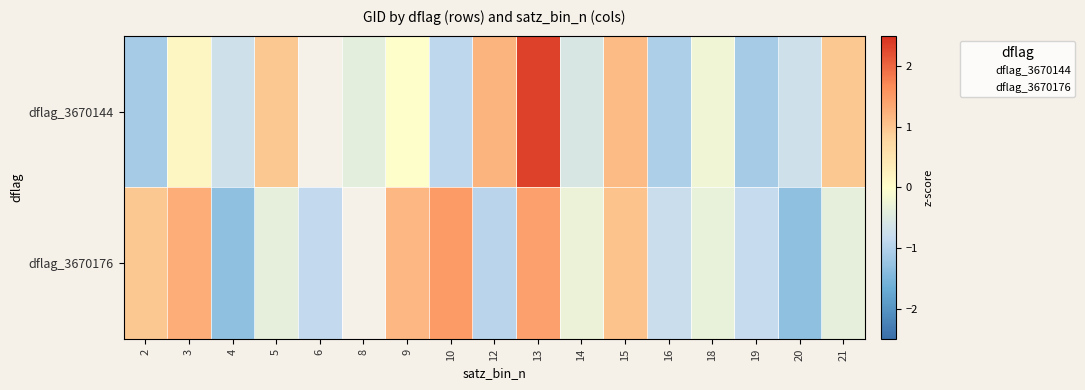

The dflag_3670176 series shows 1.0 at 2. True or false?

True